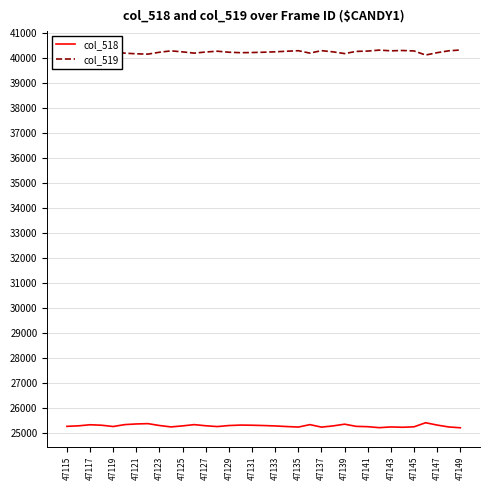

Rank the series by their average value, from lowest to highest.

col_518, col_519